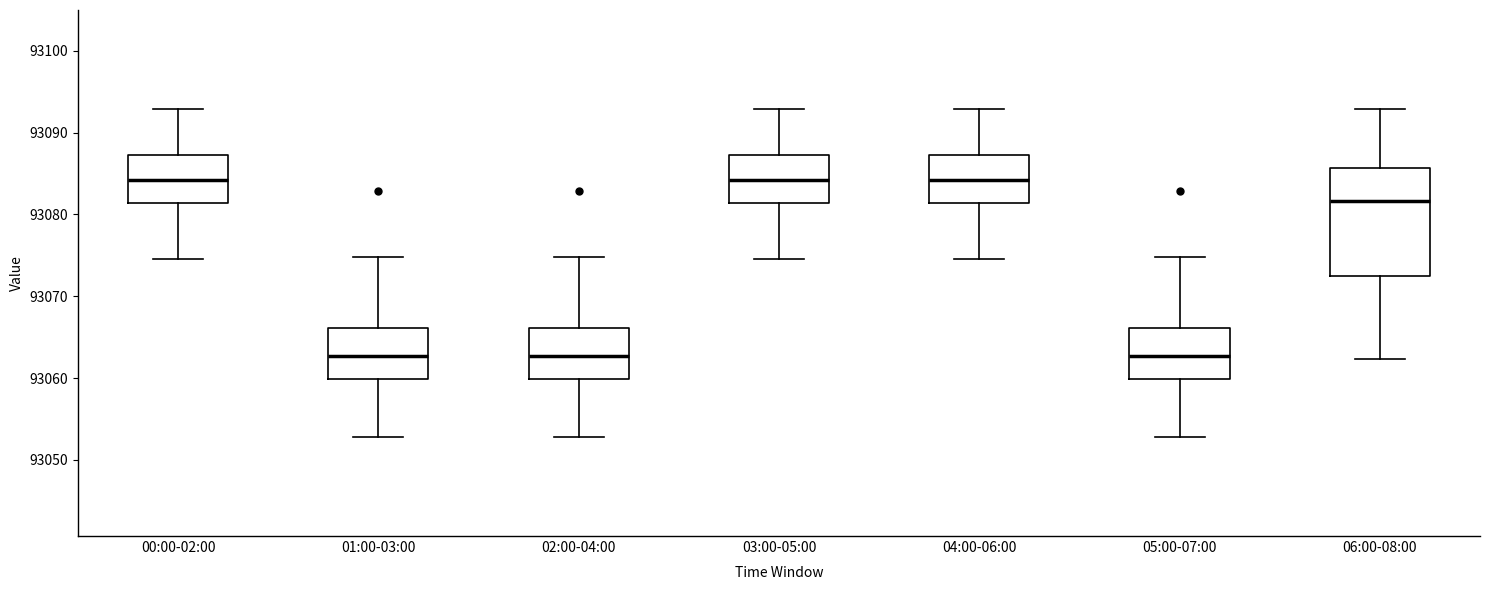

Reading left to right, read every box against the y-axis: the position of its median line, the range the box covers, and the ends of its whiskers. The values are not printed on the chart, so give them approximately, as read against the axis.

00:00-02:00: median 93084, box 93081 to 93087, whiskers 93075 to 93093
01:00-03:00: median 93063, box 93060 to 93066, whiskers 93053 to 93075
02:00-04:00: median 93063, box 93060 to 93066, whiskers 93053 to 93075
03:00-05:00: median 93084, box 93081 to 93087, whiskers 93075 to 93093
04:00-06:00: median 93084, box 93081 to 93087, whiskers 93075 to 93093
05:00-07:00: median 93063, box 93060 to 93066, whiskers 93053 to 93075
06:00-08:00: median 93082, box 93072 to 93086, whiskers 93062 to 93093